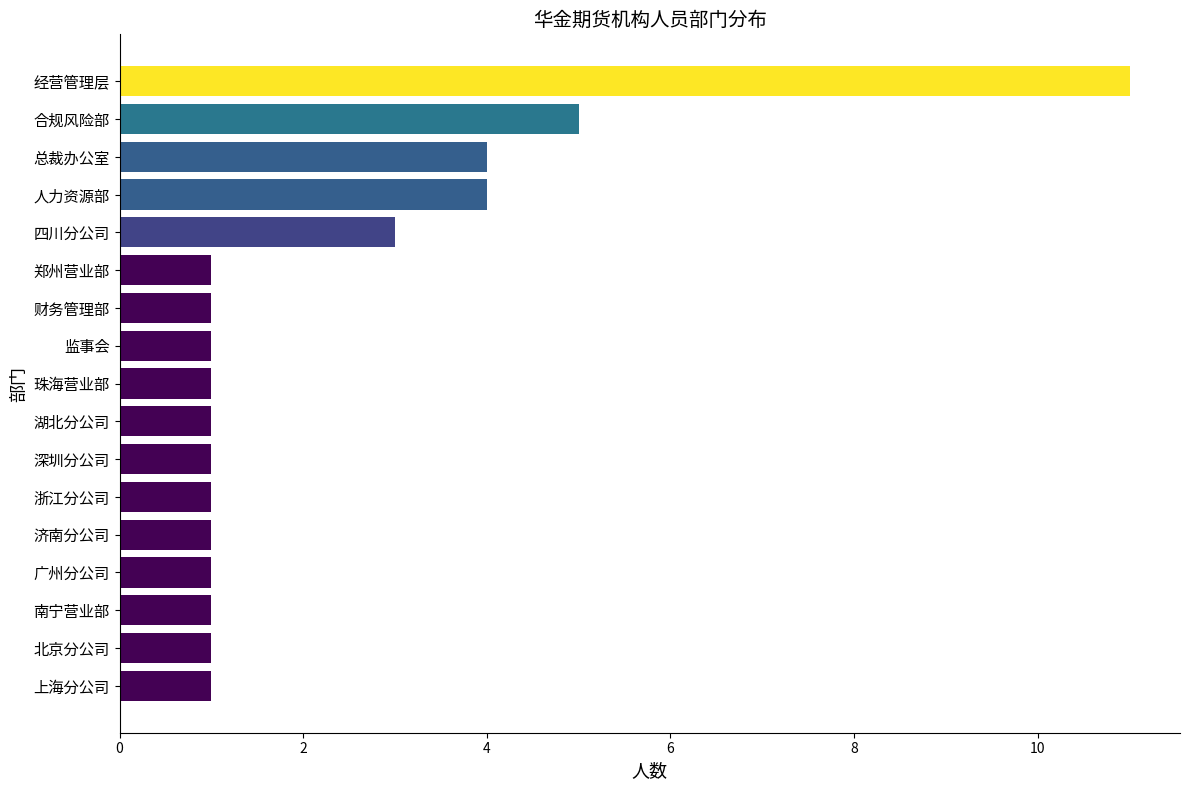

What is the greatest value displayed?

11